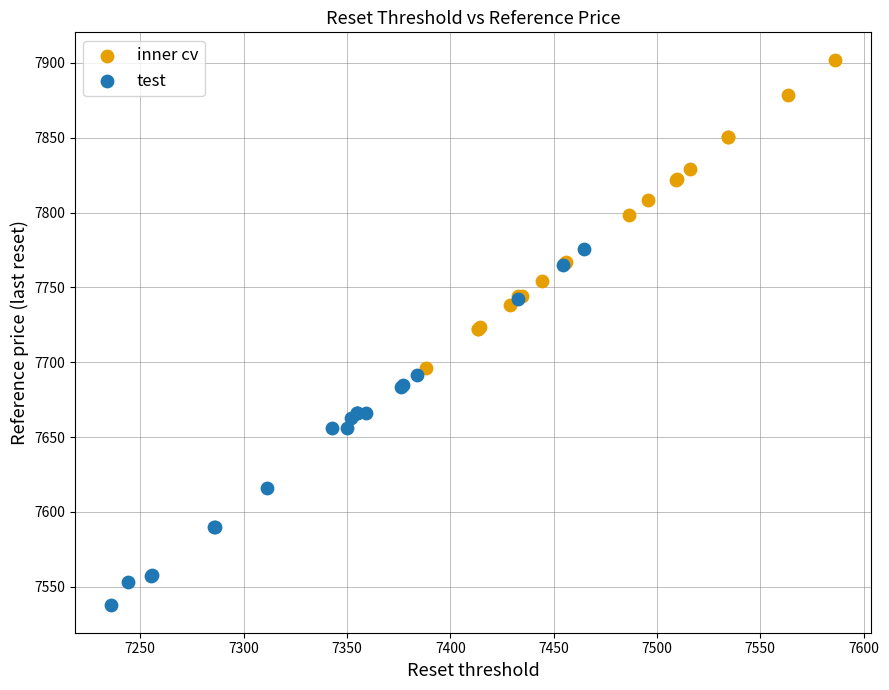

Which series reaches the maximum Y coordinate?

inner cv